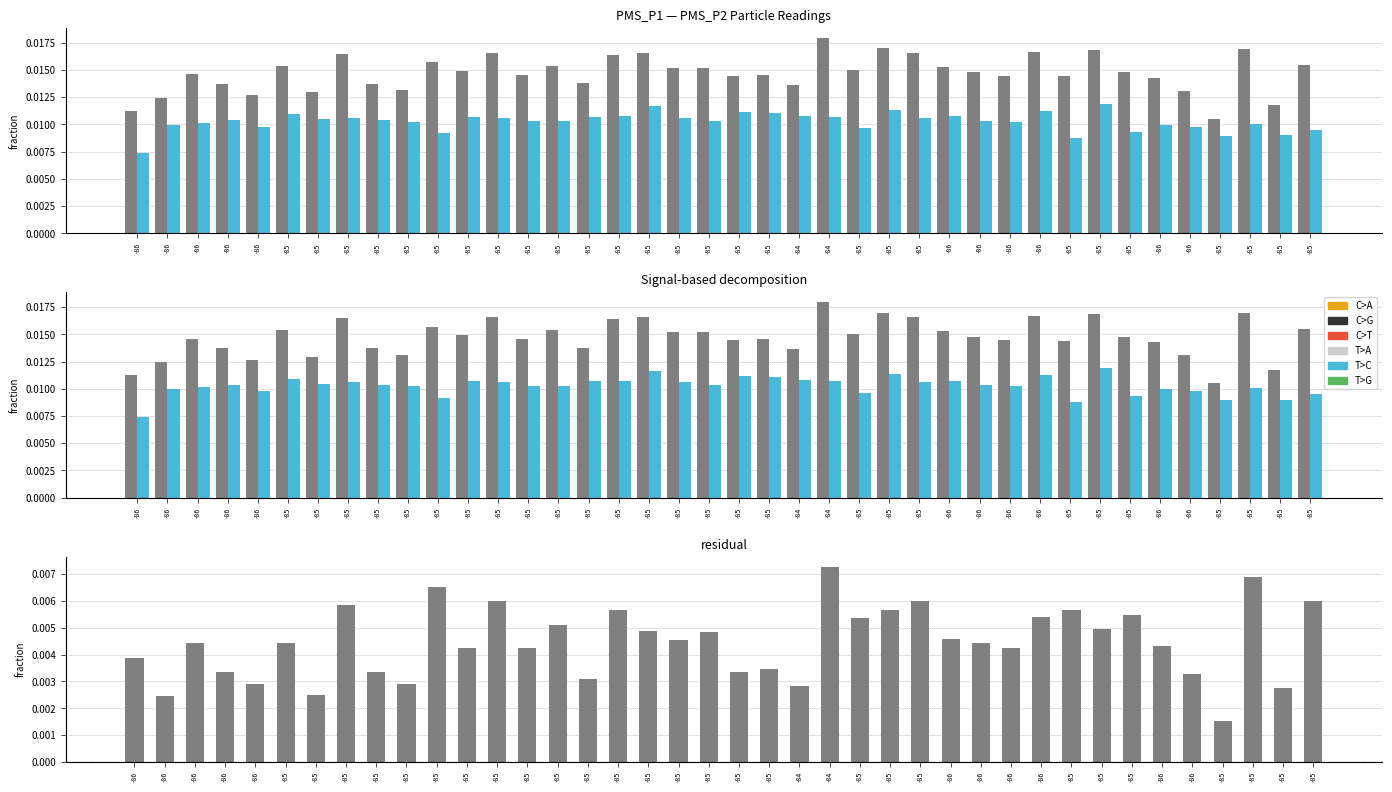

The value of PMS_P1 residual at -86 is 0.0. True or false?

True